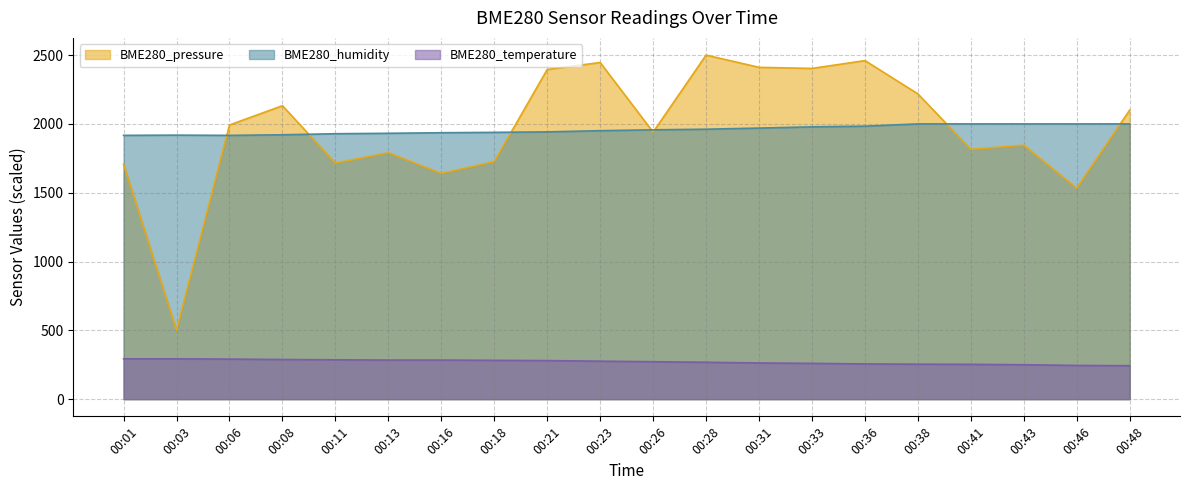

Where does the BME280_humidity series first go above 1957?

00:28